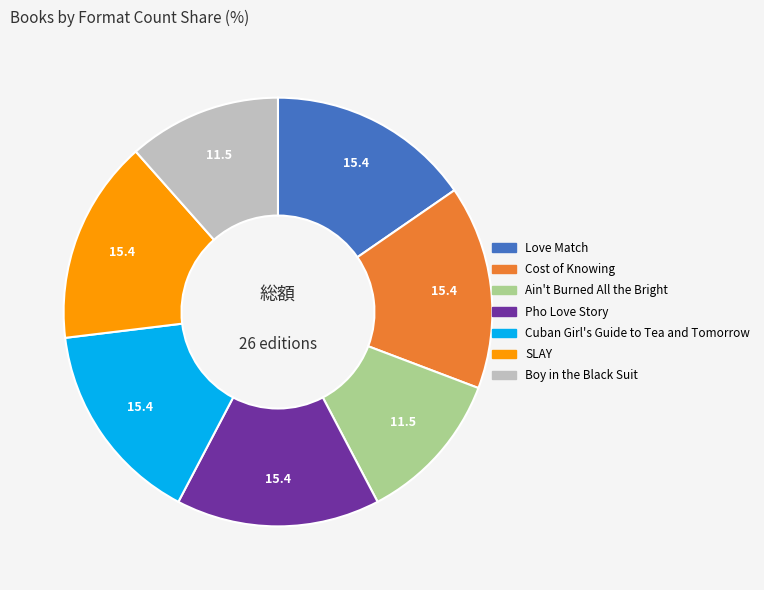

How many slices are in this pie chart?

7